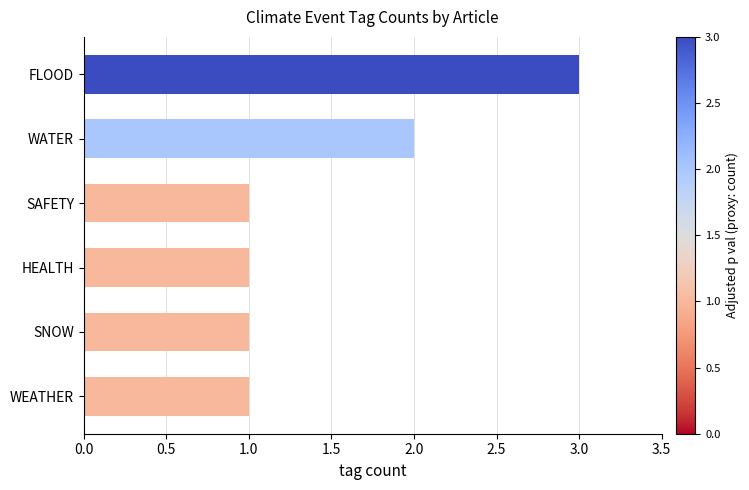

Reading bottom to top, what are all the values shown in this chart?

1	1	1	1	2	3